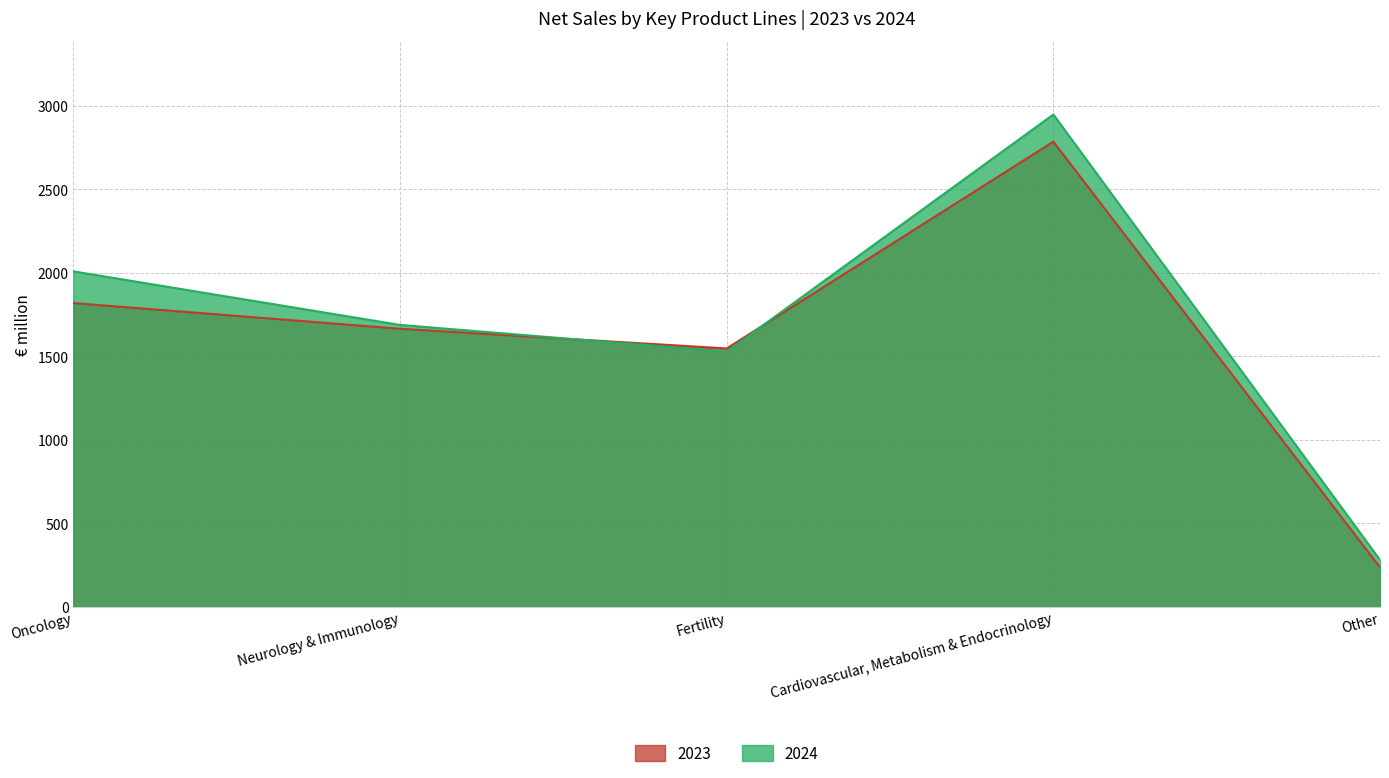

Reading left to right, transcribe all the data shown in this chart.

2024: Oncology=2009	Neurology & Immunology=1688	Fertility=1528	Cardiovascular, Metabolism & Endocrinology=2949	Other=280
2023: Oncology=1819	Neurology & Immunology=1665	Fertility=1547	Cardiovascular, Metabolism & Endocrinology=2786	Other=235